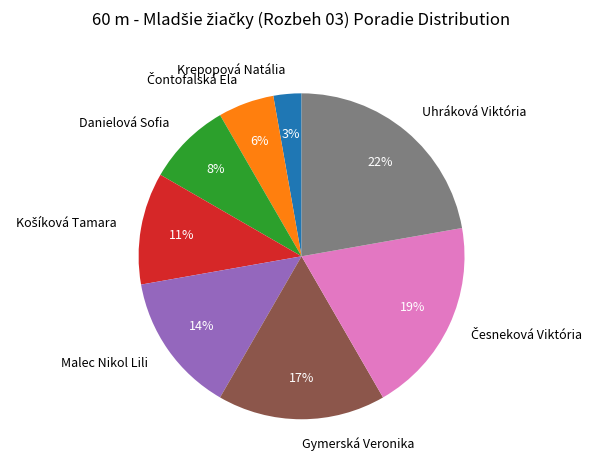

To the nearest percent, what is the difference between the largest and smallest slice percentages?

19%